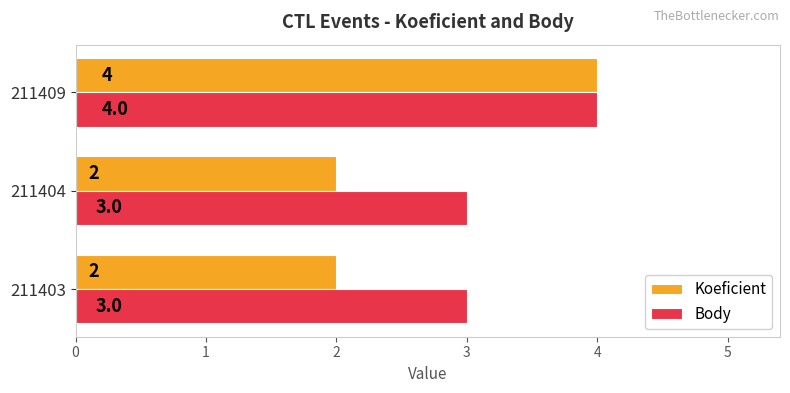

Is the value of Body at 211403 greater than the value of Koeficient at 211409?

No